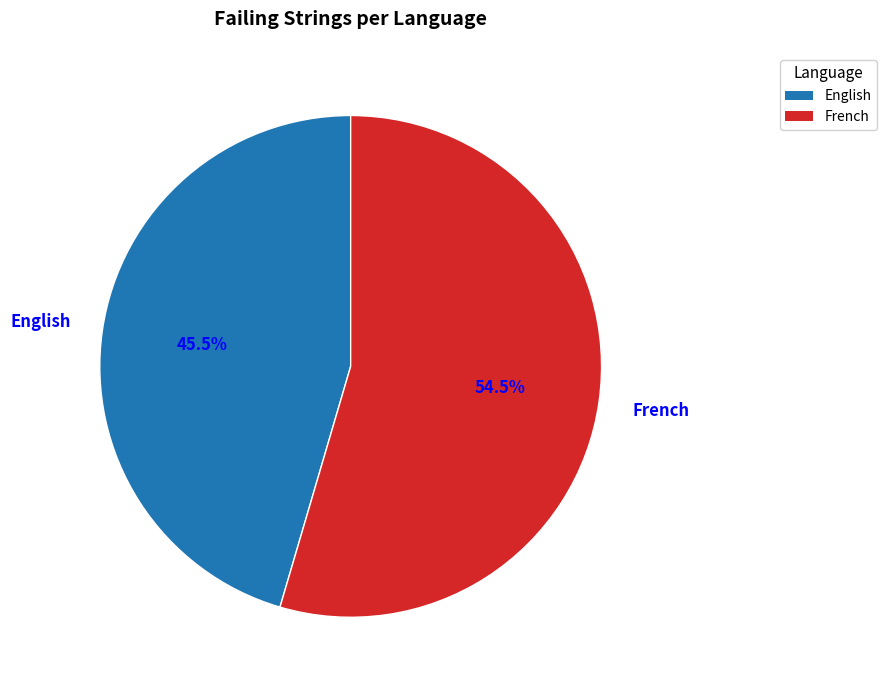

To the nearest percent, what is the difference between the largest and smallest slice percentages?

9%